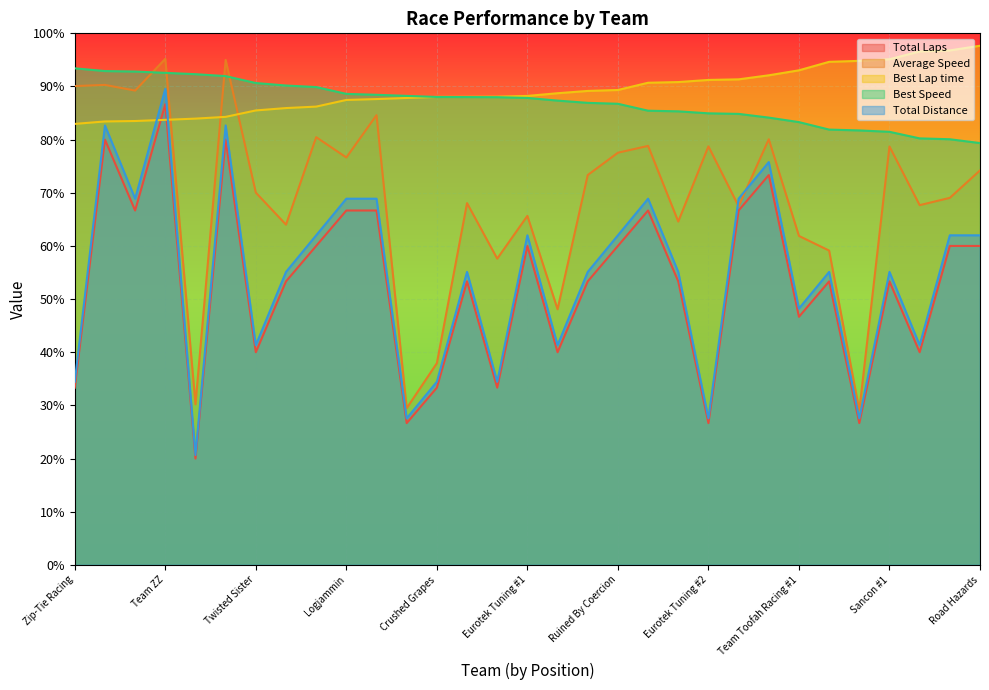

Between Chill Motorsports and Crushed Grapes, which is larger?

Chill Motorsports